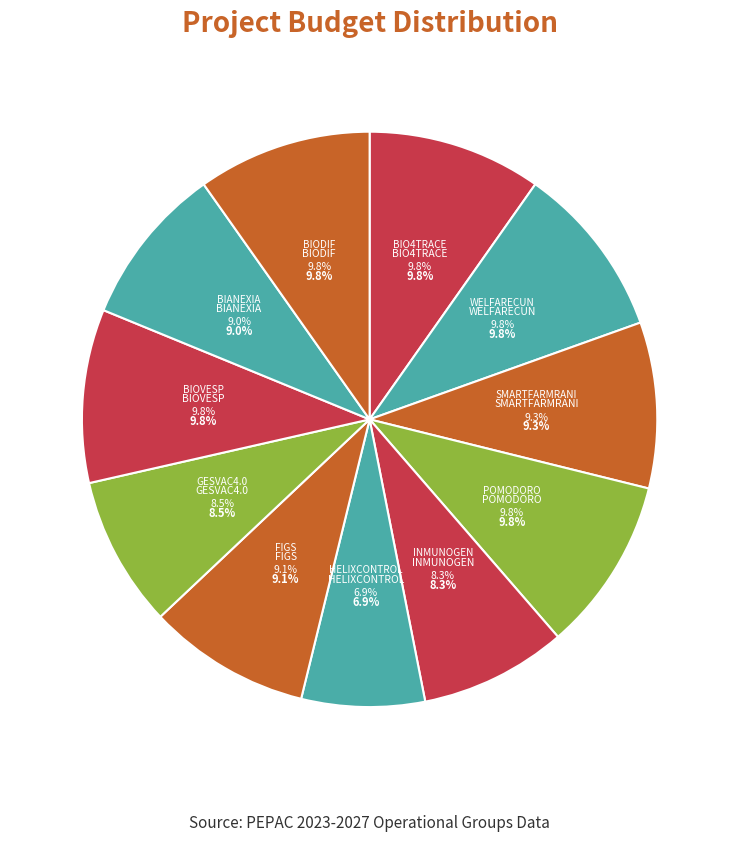

What is the change in value from HELIXCONTROL to BIANEXIA?

+128476